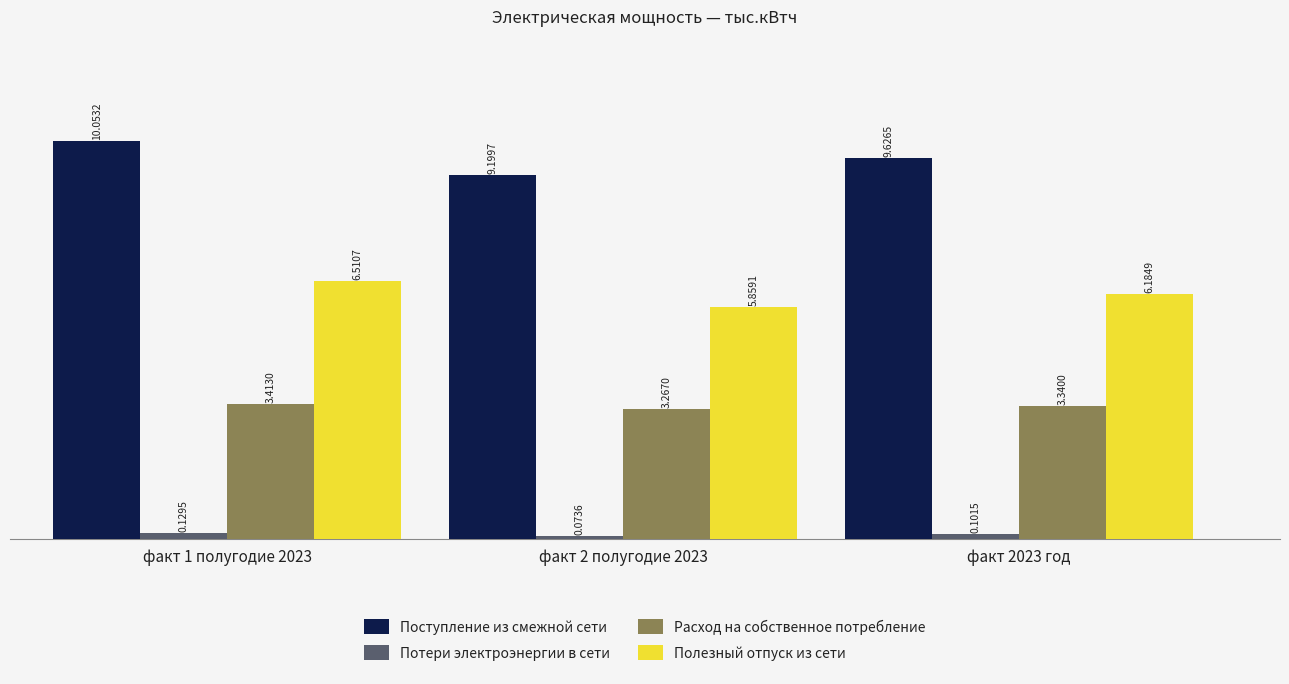

Where is Расход на собственное потребление nearest to the value 3?

факт 2 полугодие 2023